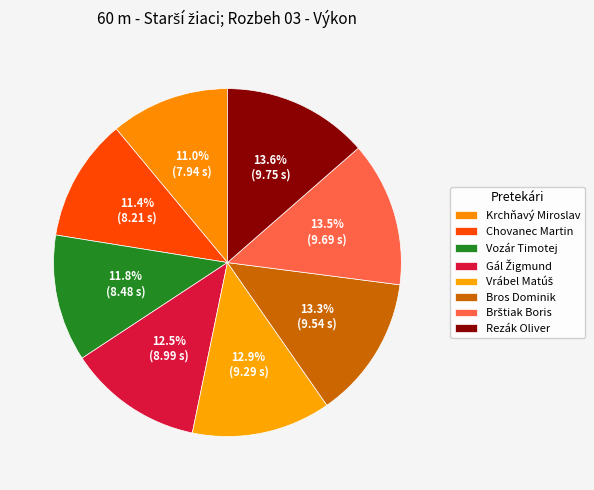

Does Chovanec Martin represent more than half of the total?

No